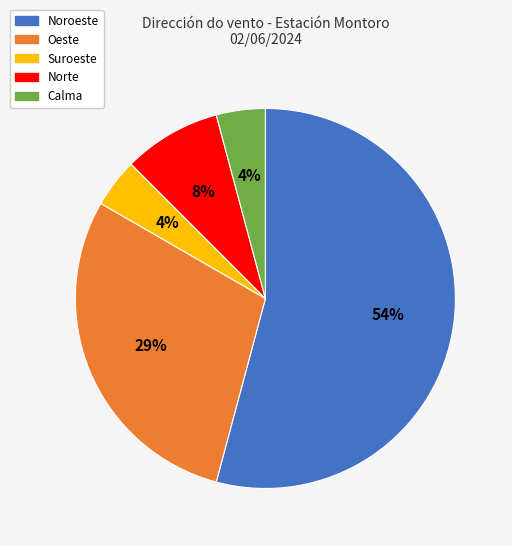

True or false: Calma accounts for 4% of the total.

True